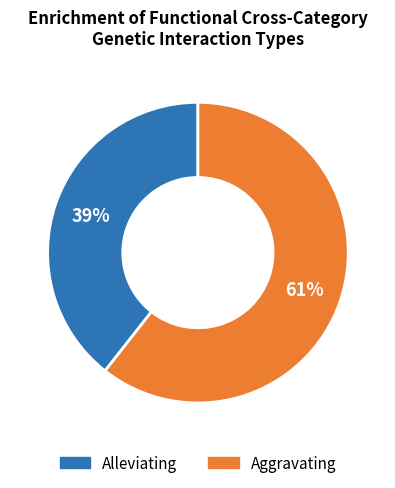

How many segments does this pie chart have?

2